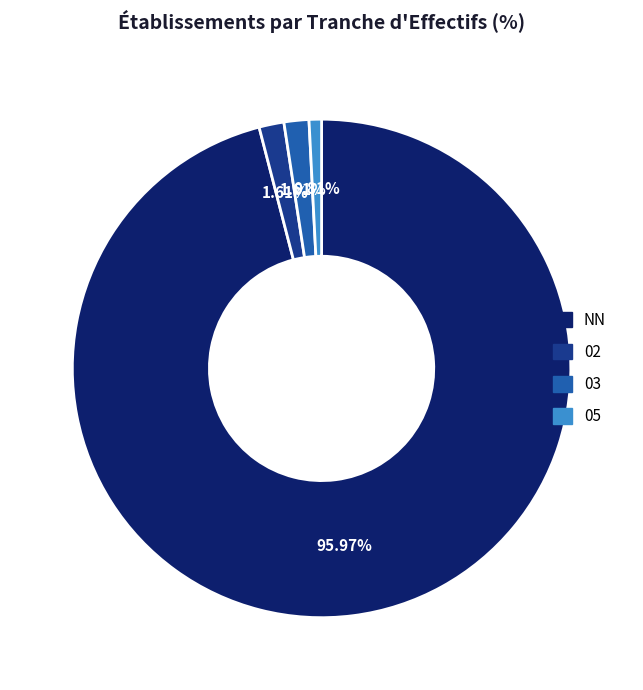

To the nearest percent, what is the difference between the largest and smallest slice percentages?

95%